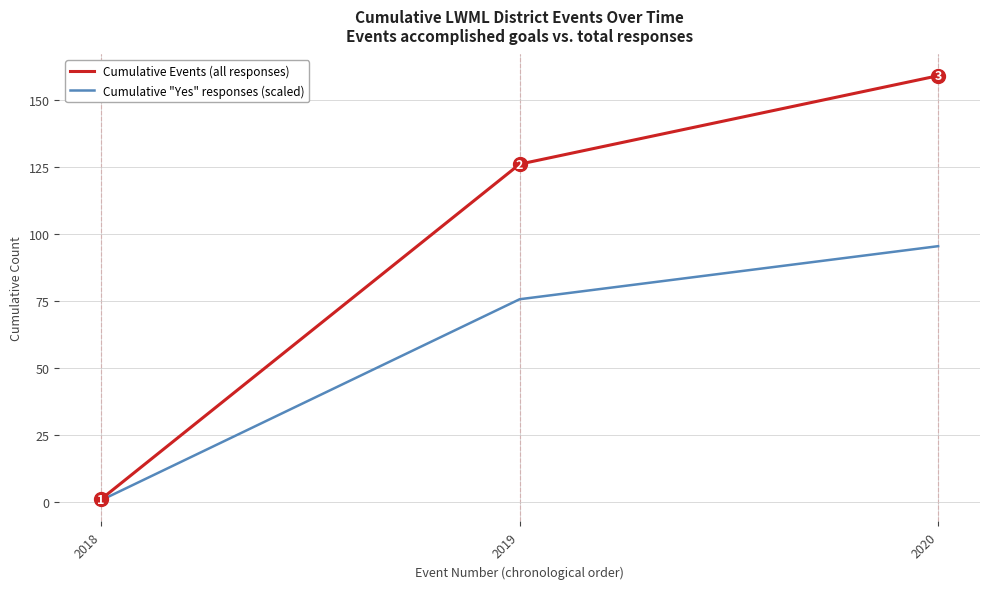

What is the difference between the maximum and minimum values in the Cumulative "Yes" responses (scaled) series?

94.8